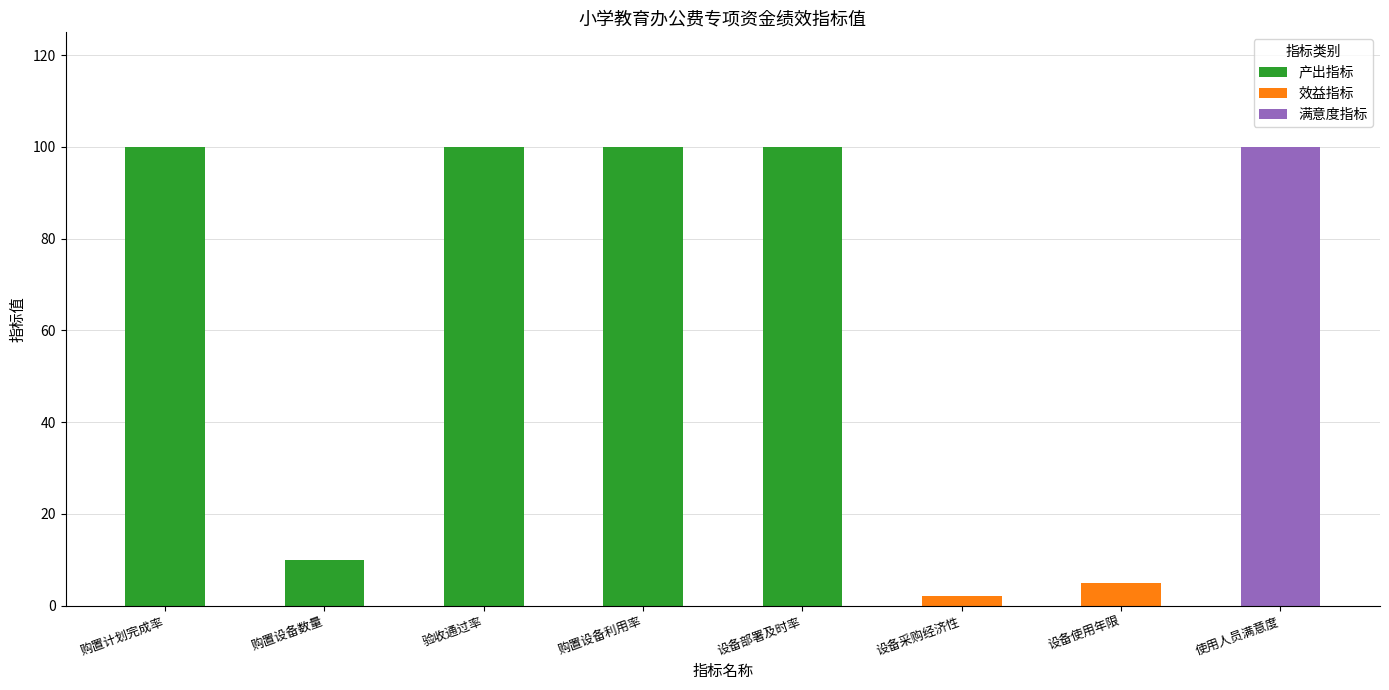

What is the difference between the maximum and minimum values?

98